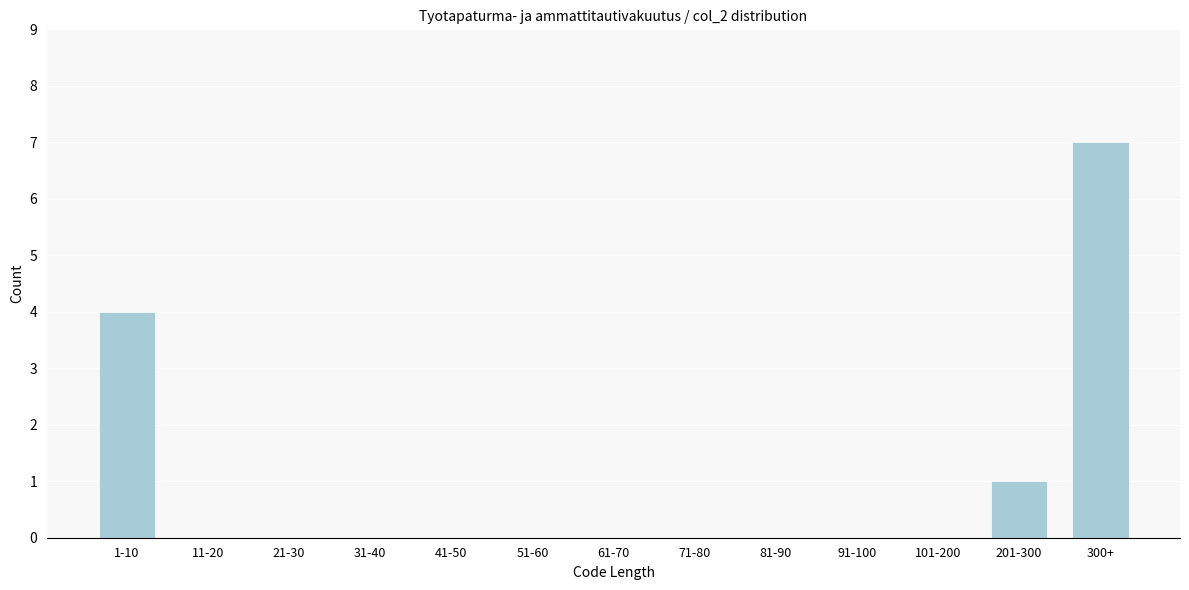

Reading left to right, transcribe all the data shown in this chart.

1-10=4	11-20=0	21-30=0	31-40=0	41-50=0	51-60=0	61-70=0	71-80=0	81-90=0	91-100=0	101-200=0	201-300=1	300+=7